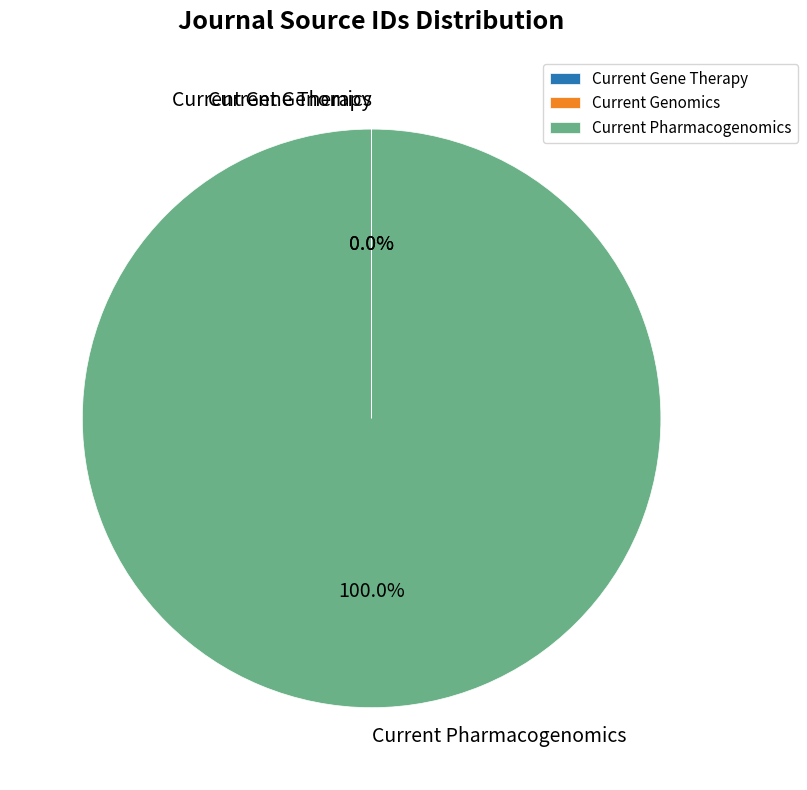

Which slice is the largest?

Current Pharmacogenomics